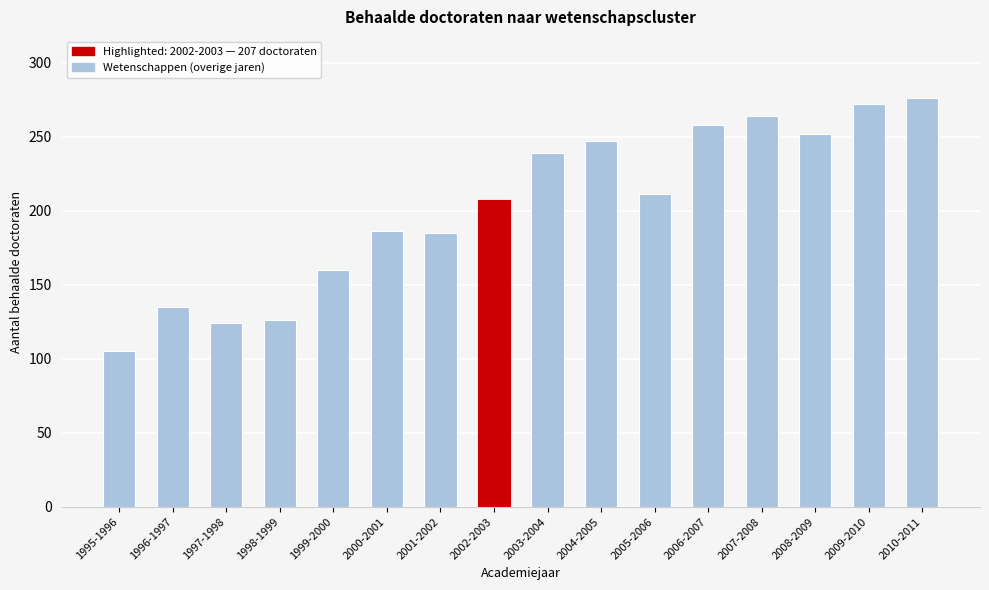

What value does the data have at 2003-2004?

239